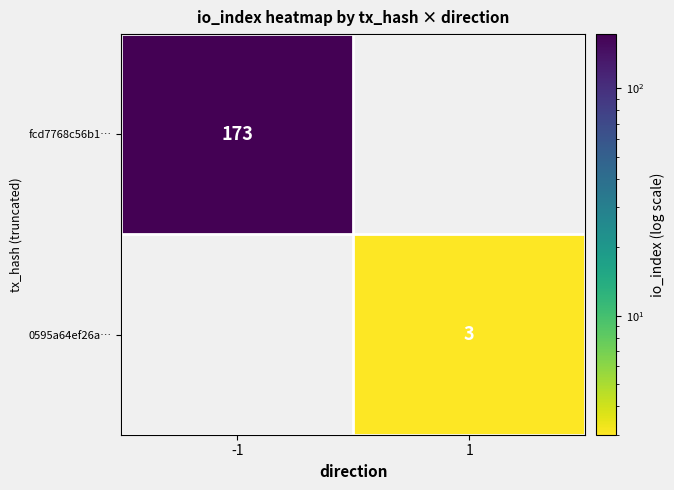

Is it true that fcd7768c56b1… equals 113 at -1?

False